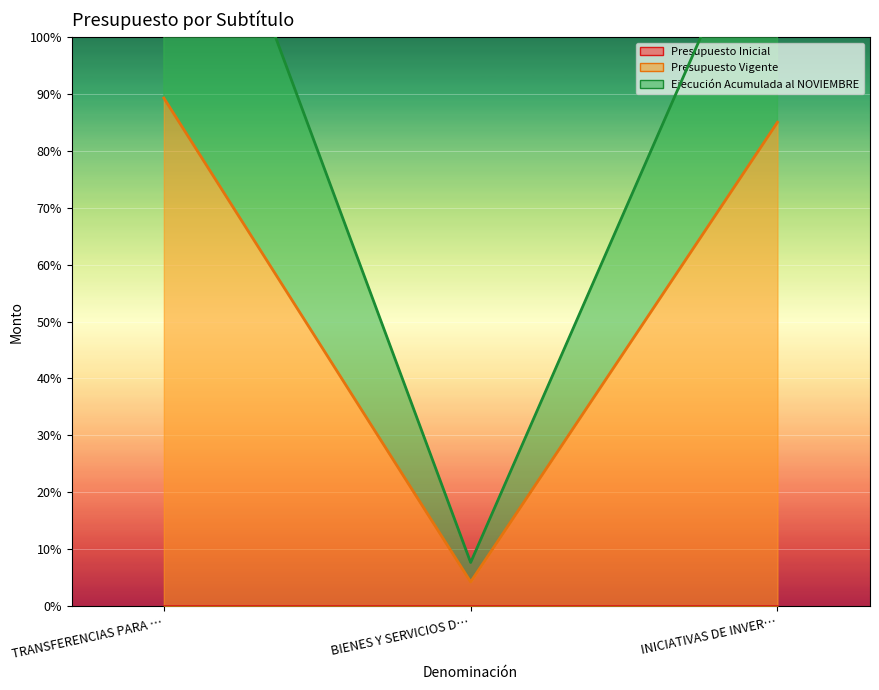

Rank the categories by Ejecución Acumulada al NOVIEMBRE value from highest to lowest.

TRANSFERENCIAS PARA …, INICIATIVAS DE INVER…, BIENES Y SERVICIOS D…